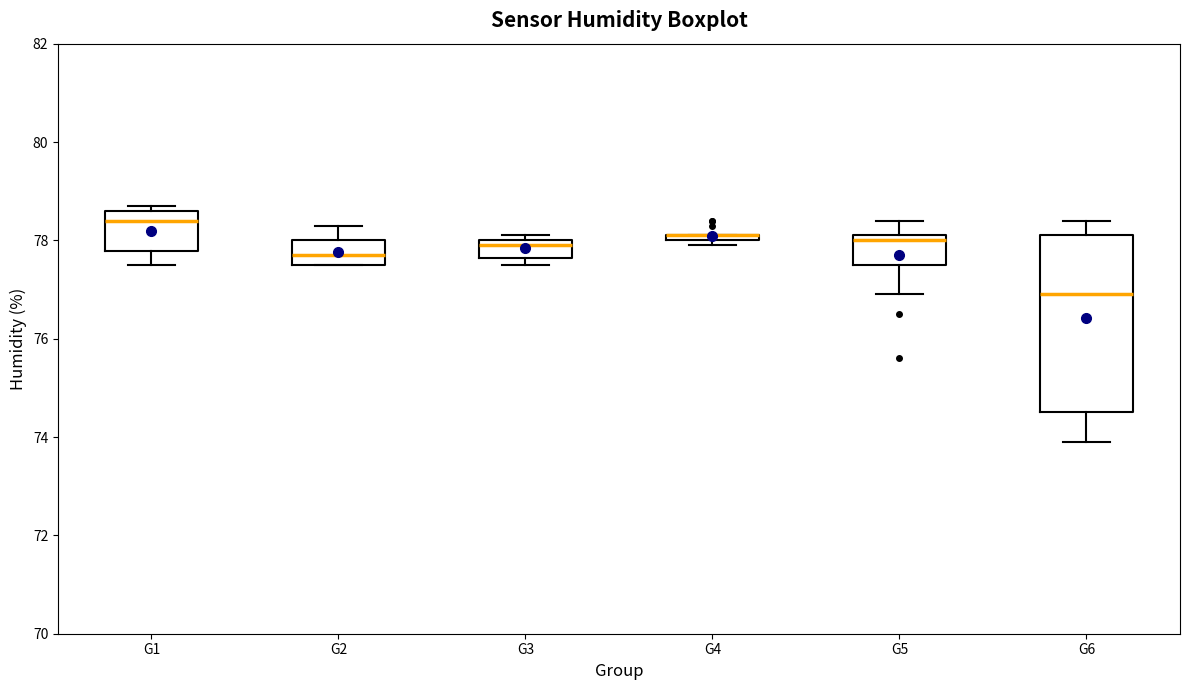

Where is the lower edge of the box for G4 on the y-axis? The values are not printed on the chart, so give them approximately, as read against the axis.

78.0